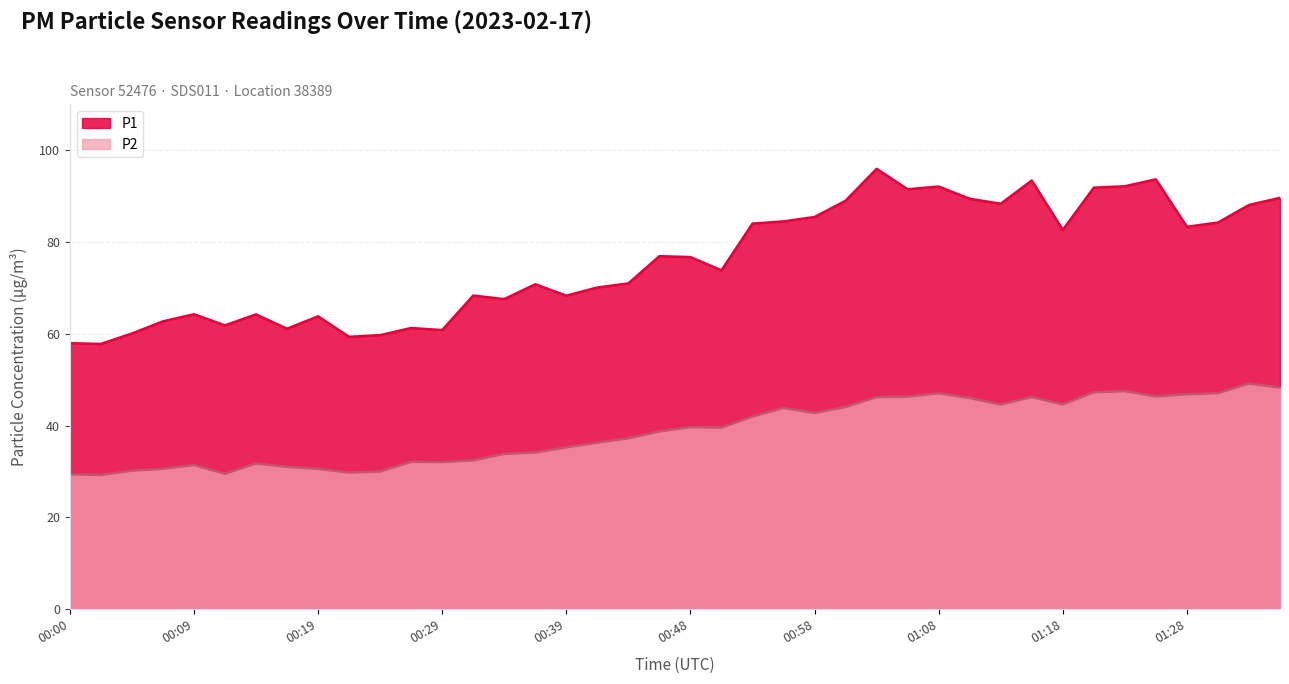

At which label does P2 first exceed 39?

00:48